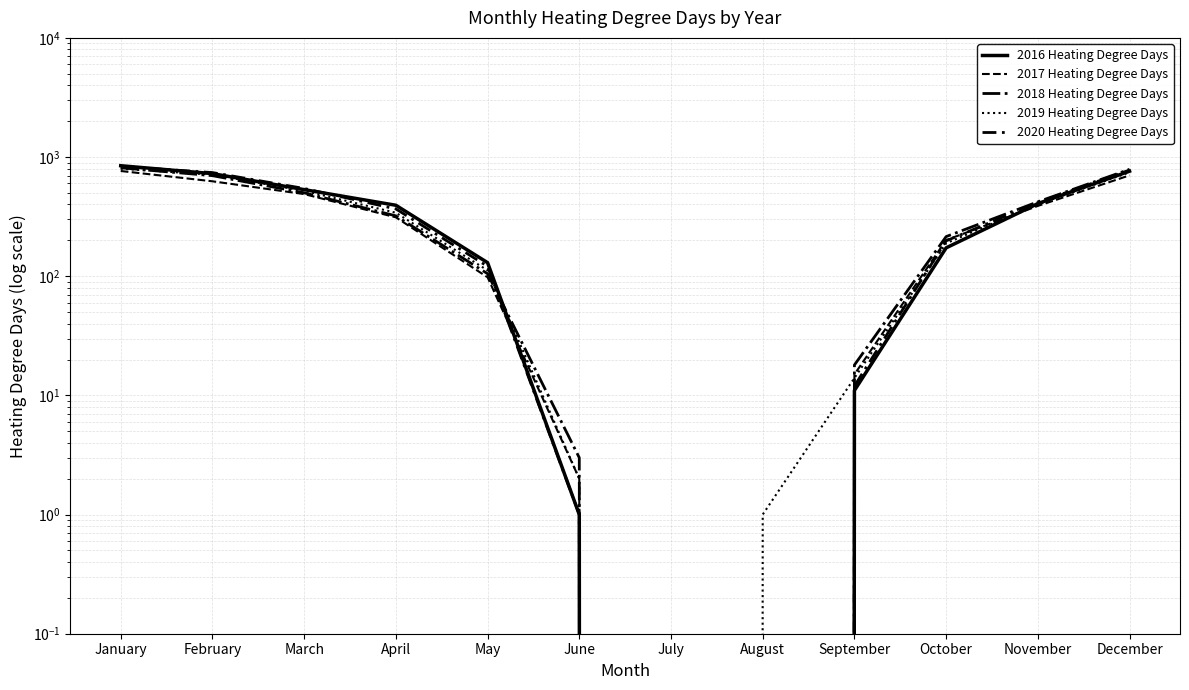

How many times do 2020 Heating Degree Days and 2018 Heating Degree Days cross each other?

1